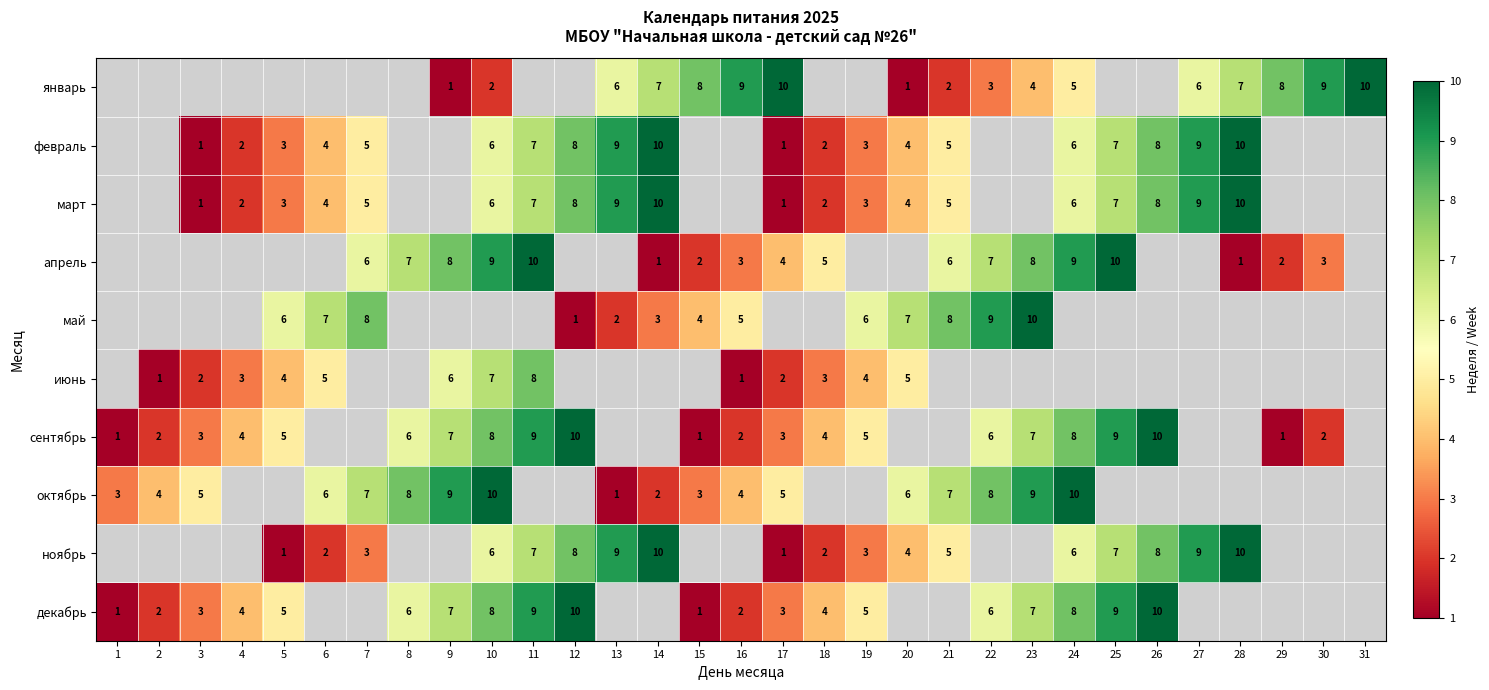

Count the number of categories in the chart.

31